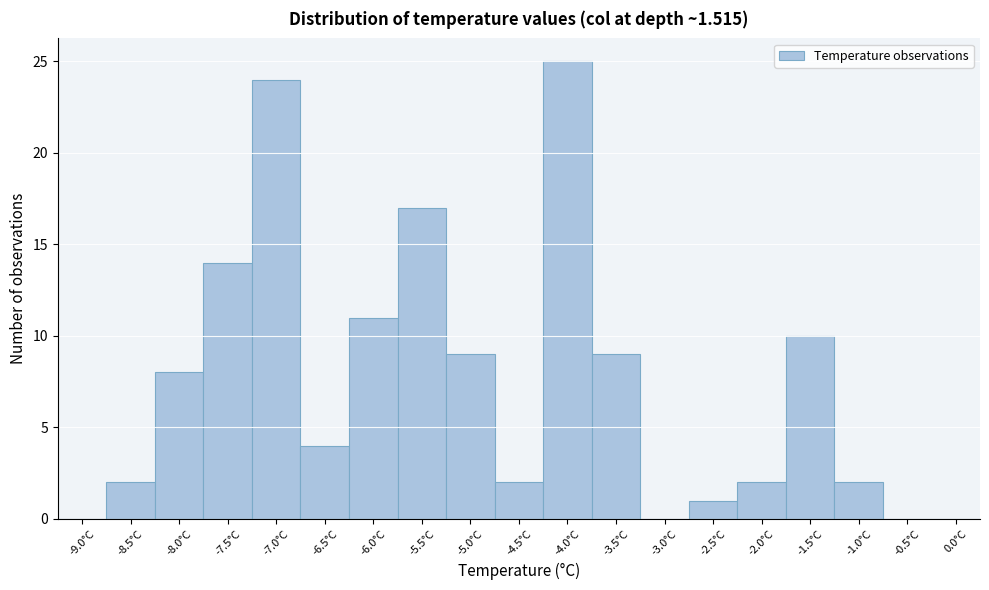

Reading right to left, list all the values displayed in this chart.

0.0°C=0	-0.5°C=0	-1.0°C=2	-1.5°C=10	-2.0°C=2	-2.5°C=1	-3.0°C=0	-3.5°C=9	-4.0°C=25	-4.5°C=2	-5.0°C=9	-5.5°C=17	-6.0°C=11	-6.5°C=4	-7.0°C=24	-7.5°C=14	-8.0°C=8	-8.5°C=2	-9.0°C=0